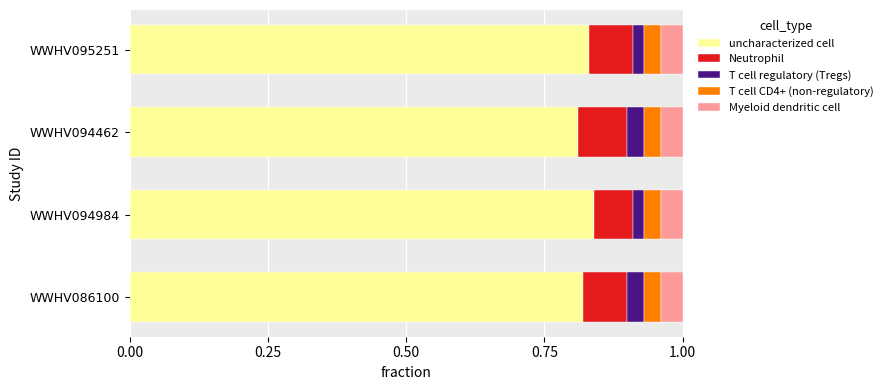

What are all the series names shown in the legend?

uncharacterized cell, Neutrophil, T cell regulatory (Tregs), T cell CD4+ (non-regulatory), Myeloid dendritic cell